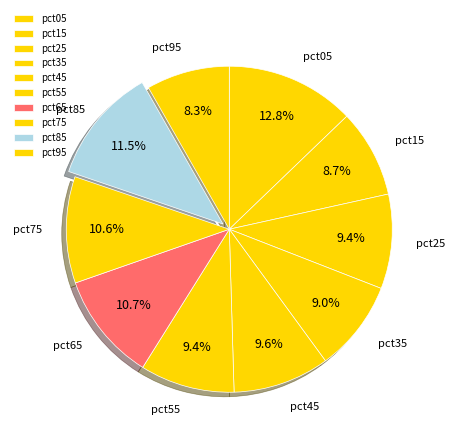

How many slices are in this pie chart?

10